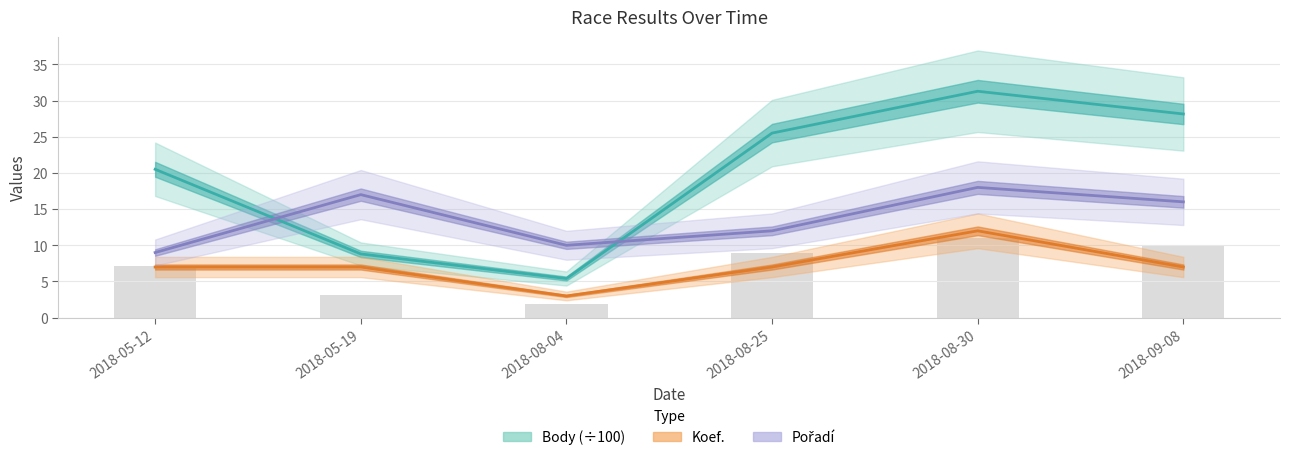

What is the spread (max minus min) of values at 2018-05-19?

10.0